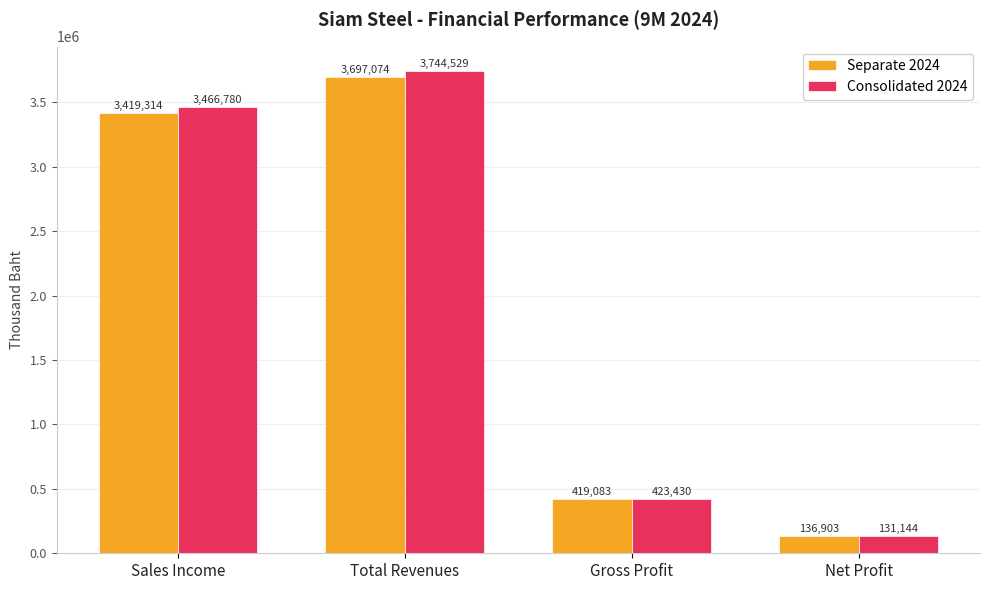

List the labels in order of Consolidated 2024 value, largest first.

Total Revenues, Sales Income, Gross Profit, Net Profit